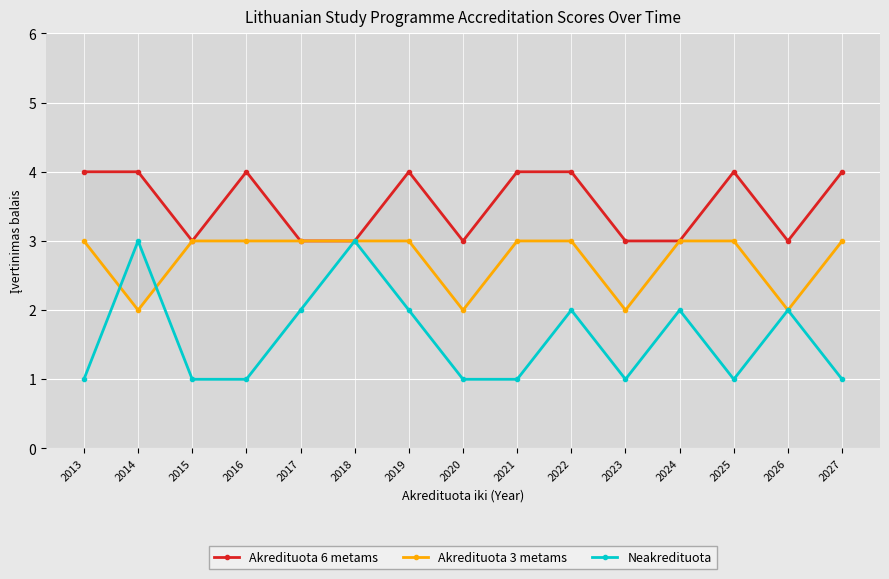

What is the greatest value displayed?

4